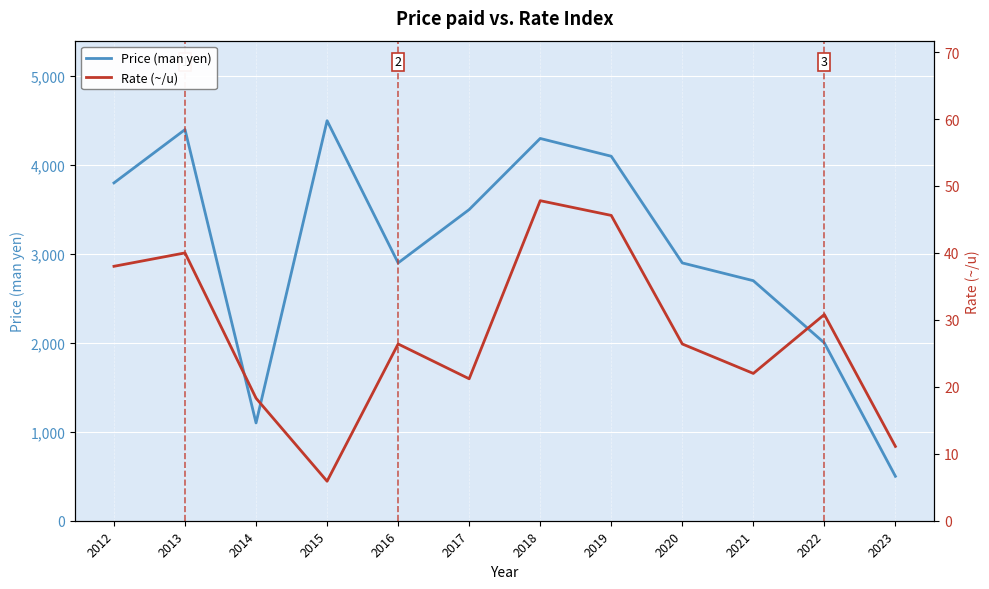

At which category is the sum across all series the highest?

2015